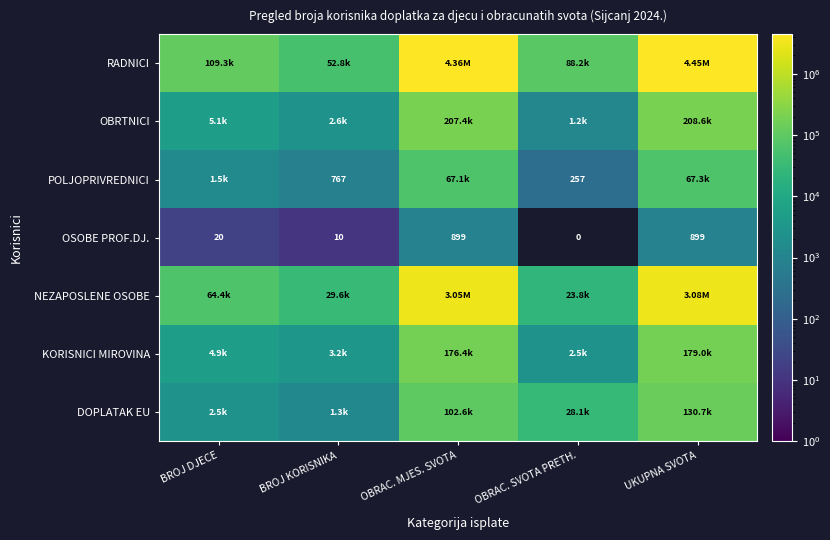

The OBRTNICI series shows 1198.5 at OBRAC. SVOTA PRETH.. True or false?

True